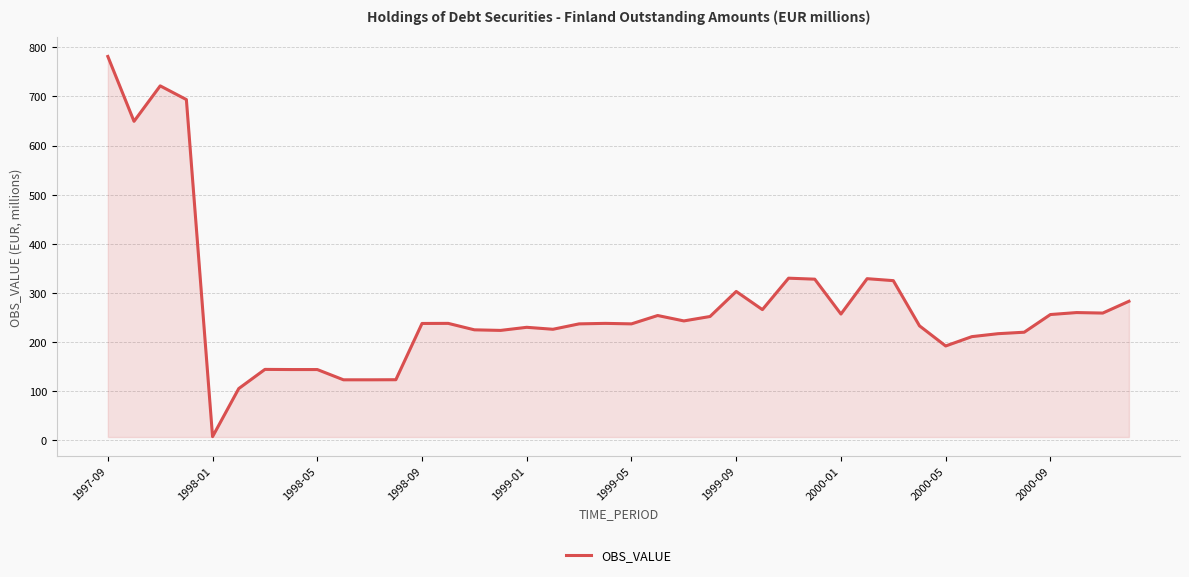

What is the smallest value displayed?

7.4